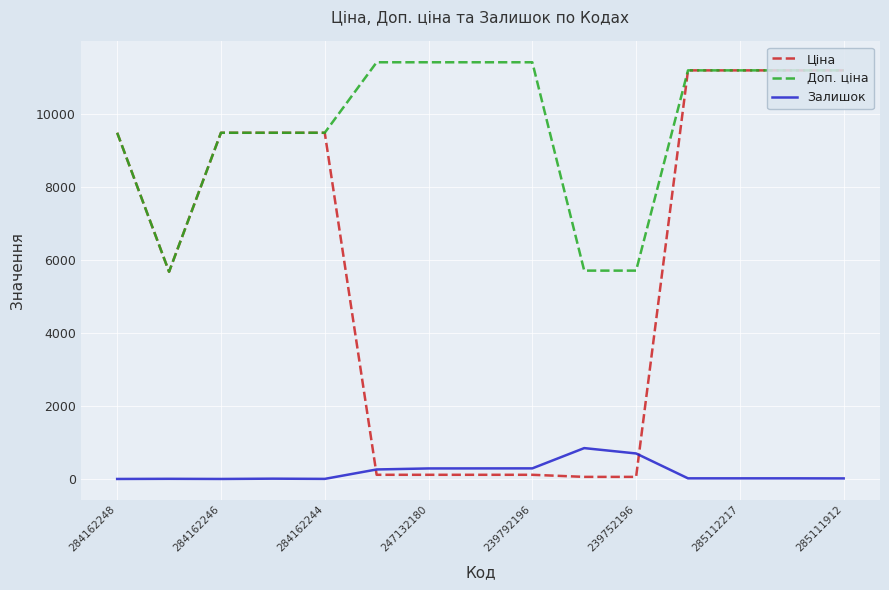

What is the maximum value for Доп. ціна?

11410.0